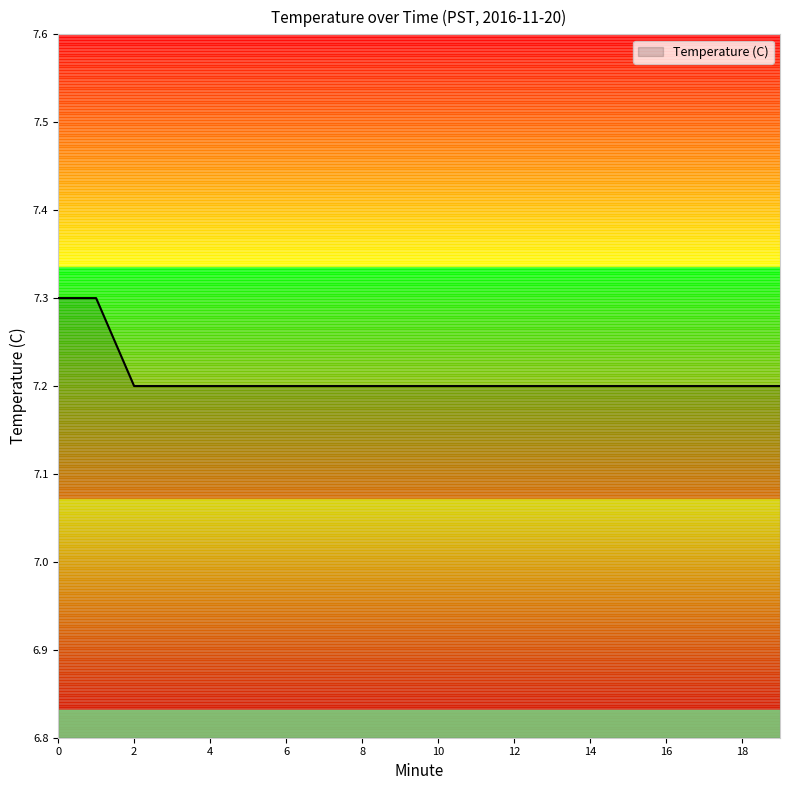

What is the minimum value shown in the chart?

7.2